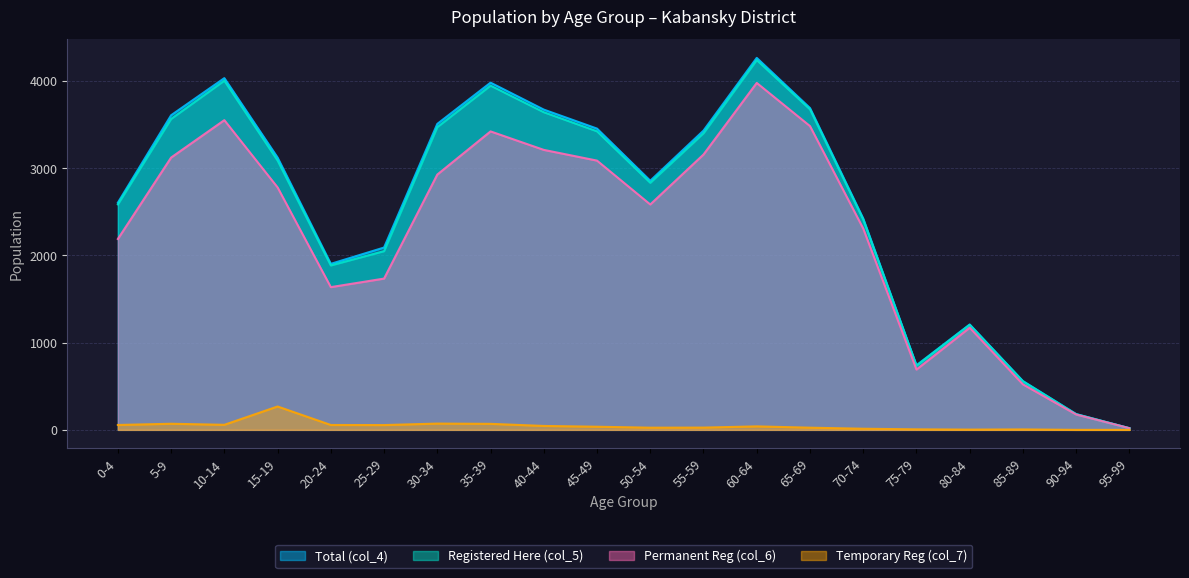

Reading right to left, list all the values displayed in this chart.

Total (col_4): 95-99=19	90-94=181	85-89=560	80-84=1209	75-79=741	70-74=2424	65-69=3691	60-64=4266	55-59=3432	50-54=2857	45-49=3455	40-44=3673	35-39=3982	30-34=3509	25-29=2091	20-24=1904	15-19=3123	10-14=4034	5-9=3608	0-4=2605
Registered Here (col_5): 95-99=19	90-94=180	85-89=555	80-84=1204	75-79=735	70-74=2412	65-69=3676	60-64=4241	55-59=3402	50-54=2834	45-49=3424	40-44=3643	35-39=3948	30-34=3472	25-29=2050	20-24=1886	15-19=3089	10-14=4005	5-9=3566	0-4=2586
Permanent Reg (col_6): 95-99=19	90-94=176	85-89=522	80-84=1172	75-79=692	70-74=2309	65-69=3484	60-64=3979	55-59=3158	50-54=2585	45-49=3088	40-44=3211	35-39=3423	30-34=2928	25-29=1735	20-24=1637	15-19=2781	10-14=3552	5-9=3123	0-4=2189
Temporary Reg (col_7): 95-99=0	90-94=0	85-89=5	80-84=3	75-79=6	70-74=13	65-69=25	60-64=40	55-59=26	50-54=25	45-49=36	40-44=45	35-39=69	30-34=72	25-29=55	20-24=56	15-19=268	10-14=58	5-9=70	0-4=56